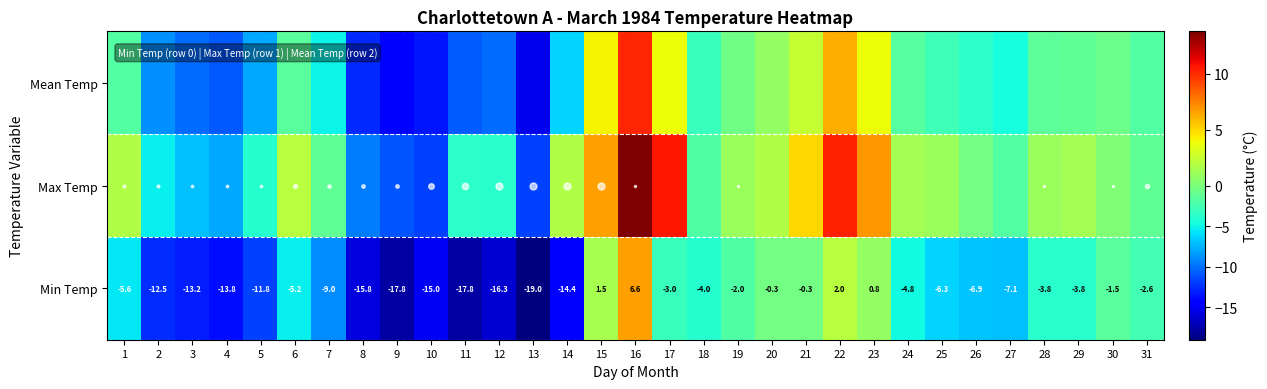

Where does the Min Temp series first go above -5?

15